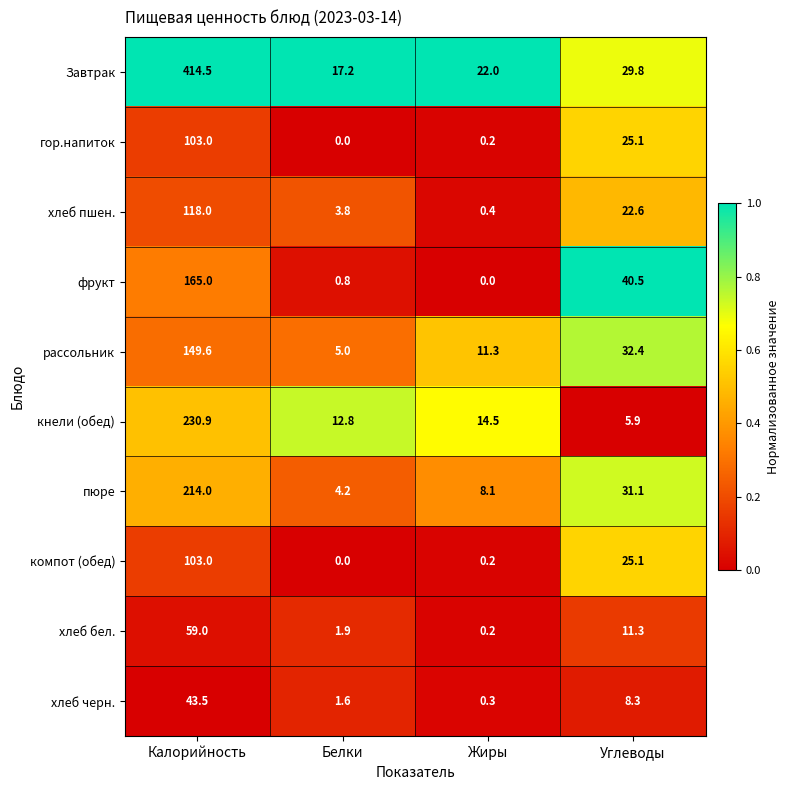

Is the value of Завтрак at Калорийность greater than the value of кнели (обед) at Белки?

Yes